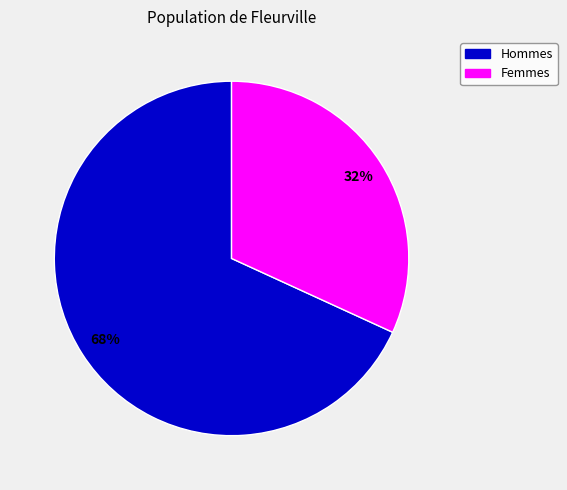

To the nearest percent, what is the average slice percentage?

50%